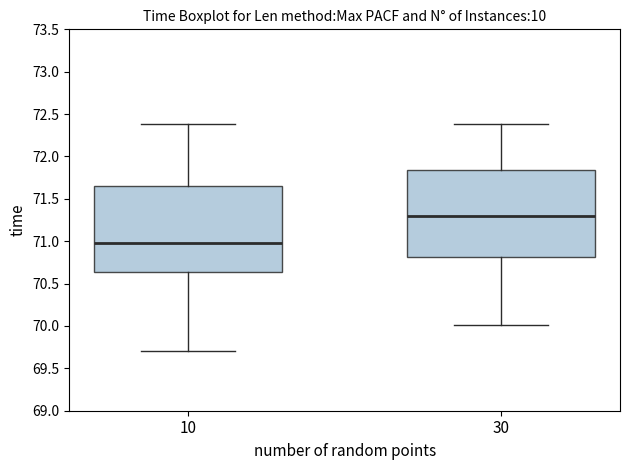

Which box's median line is the lowest?

10